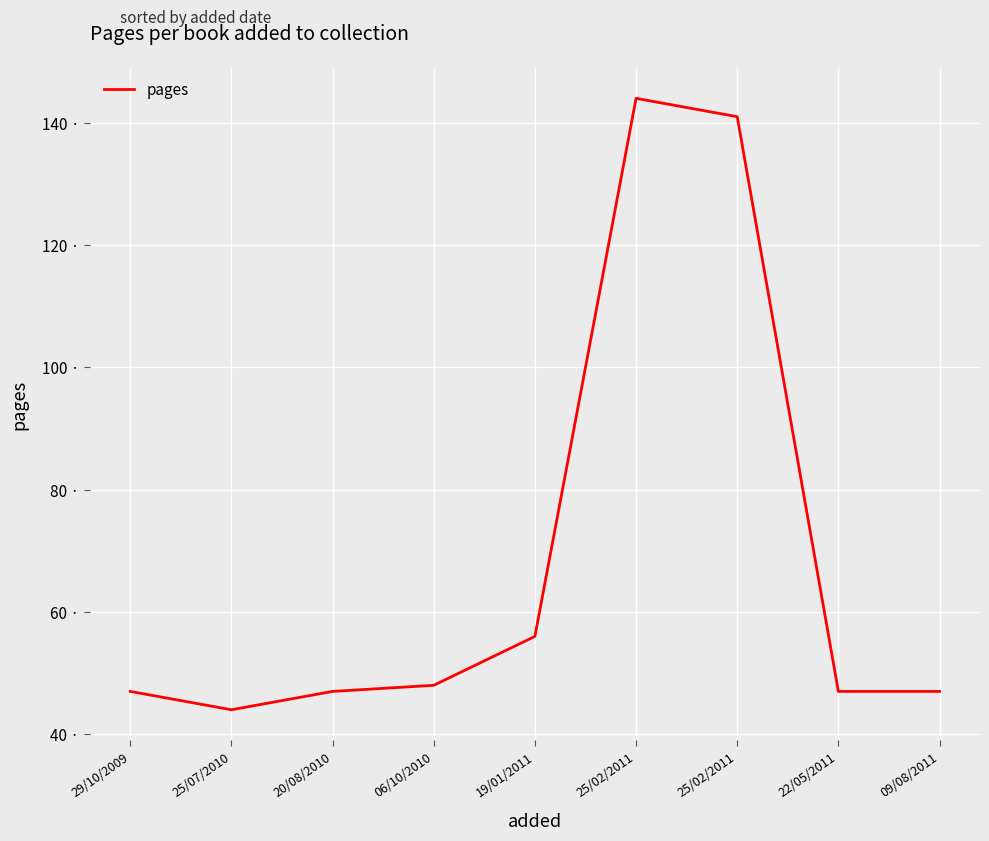

Rank the categories by value from lowest to highest.

25/07/2010, 29/10/2009, 20/08/2010, 22/05/2011, 09/08/2011, 06/10/2010, 19/01/2011, 25/02/2011, 25/02/2011